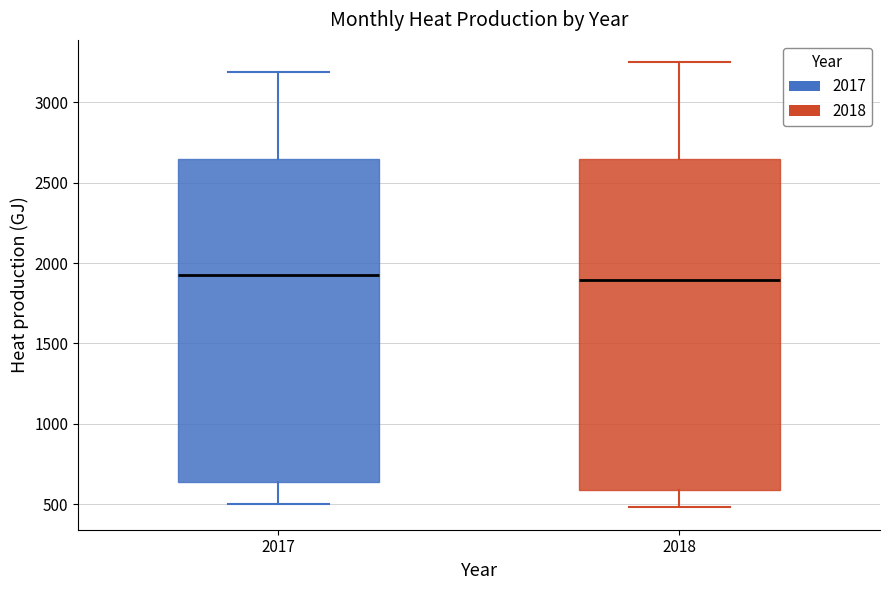

Where does the lower whisker of the box at x = 2017 end on the y-axis? The values are not printed on the chart, so give them approximately, as read against the axis.

500